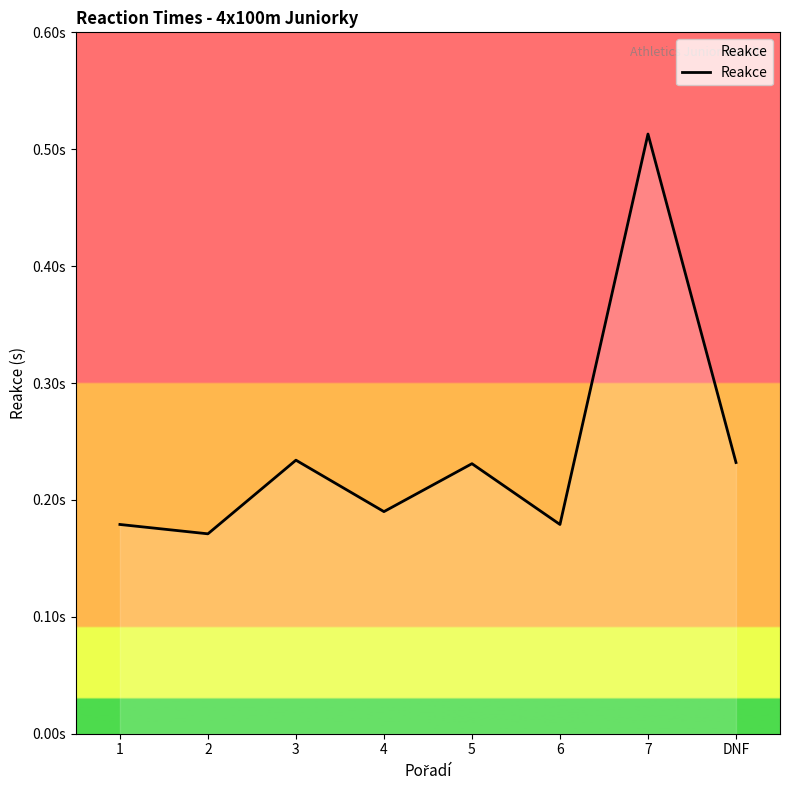

What is the difference between the second highest and minimum values?

0.1